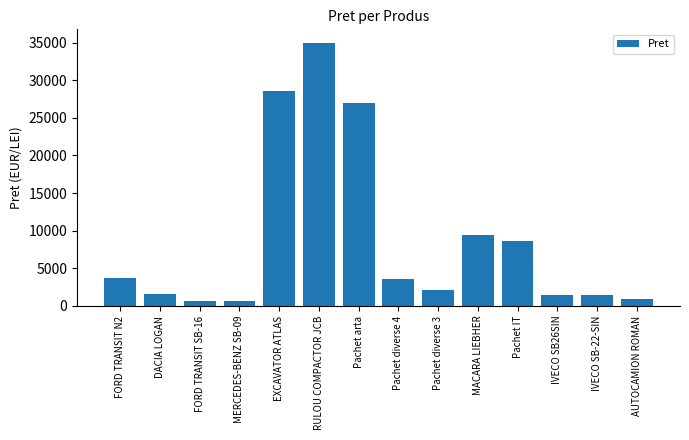

What position from the right is IVECO SB-22-SIN?

2